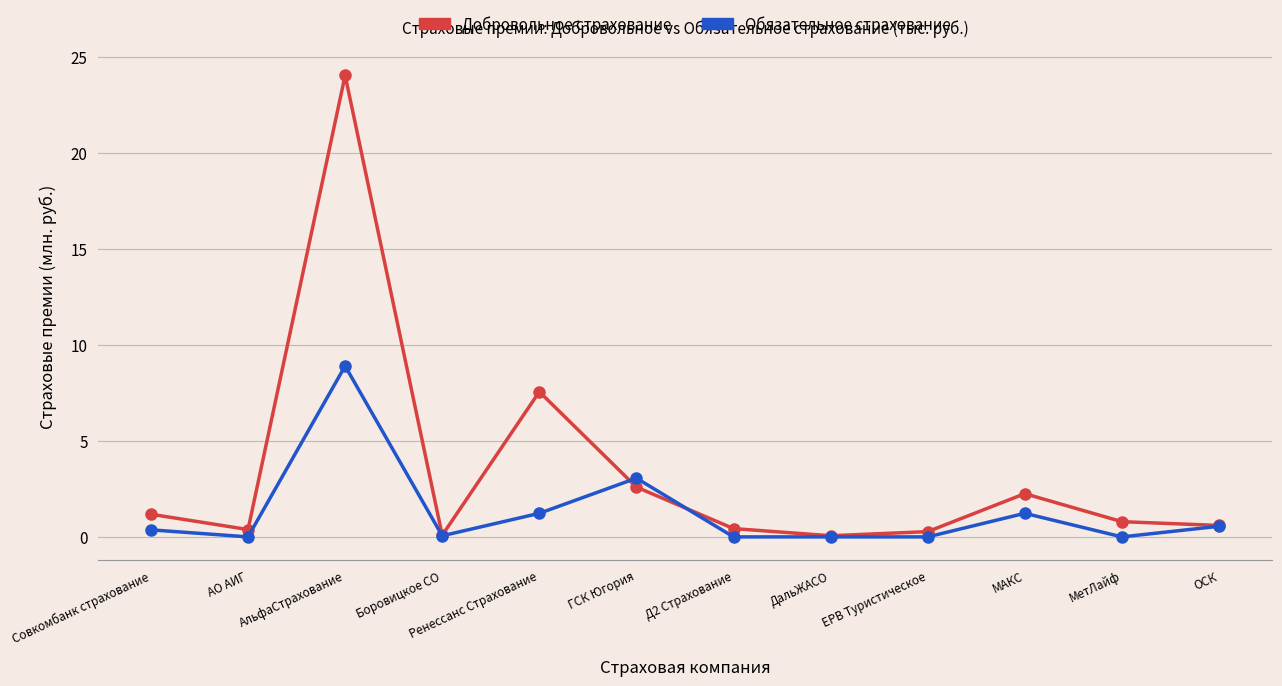

Count the number of categories in the chart.

12